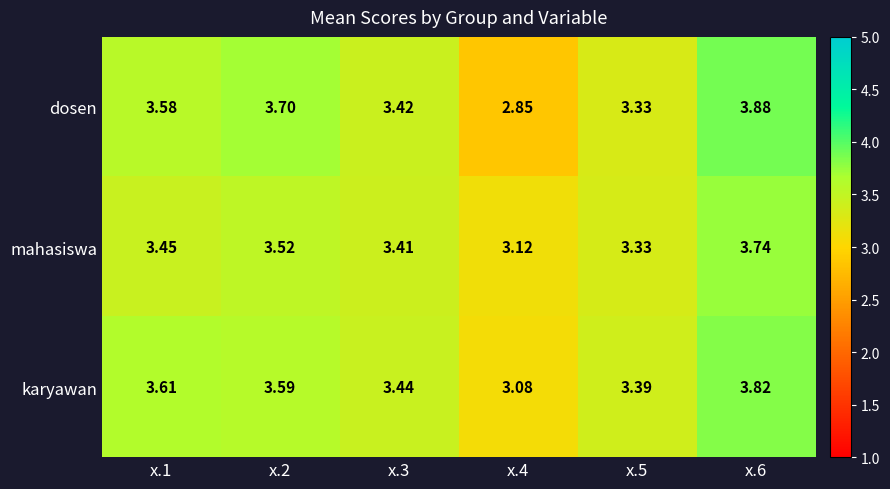

Is the value of karyawan at x.4 greater than the value of mahasiswa at x.3?

No